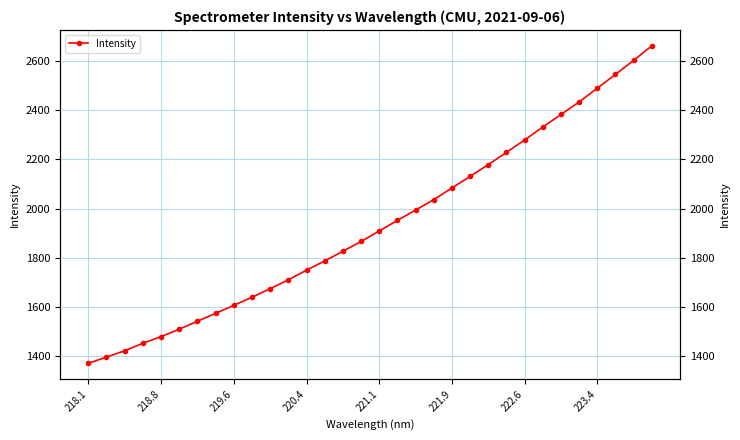

What is the value of the 16th point from the left?

1865.8